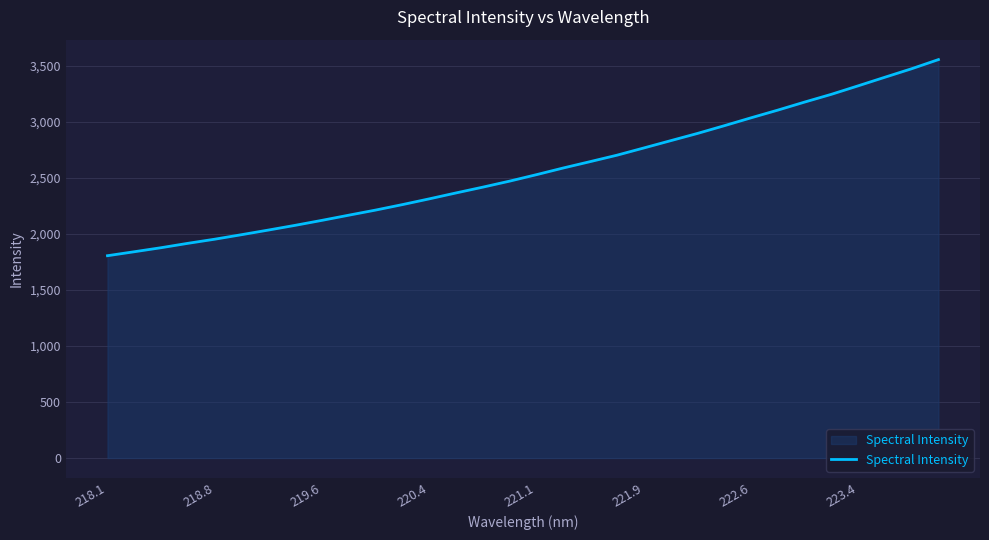

What is the greatest value displayed?

3552.8